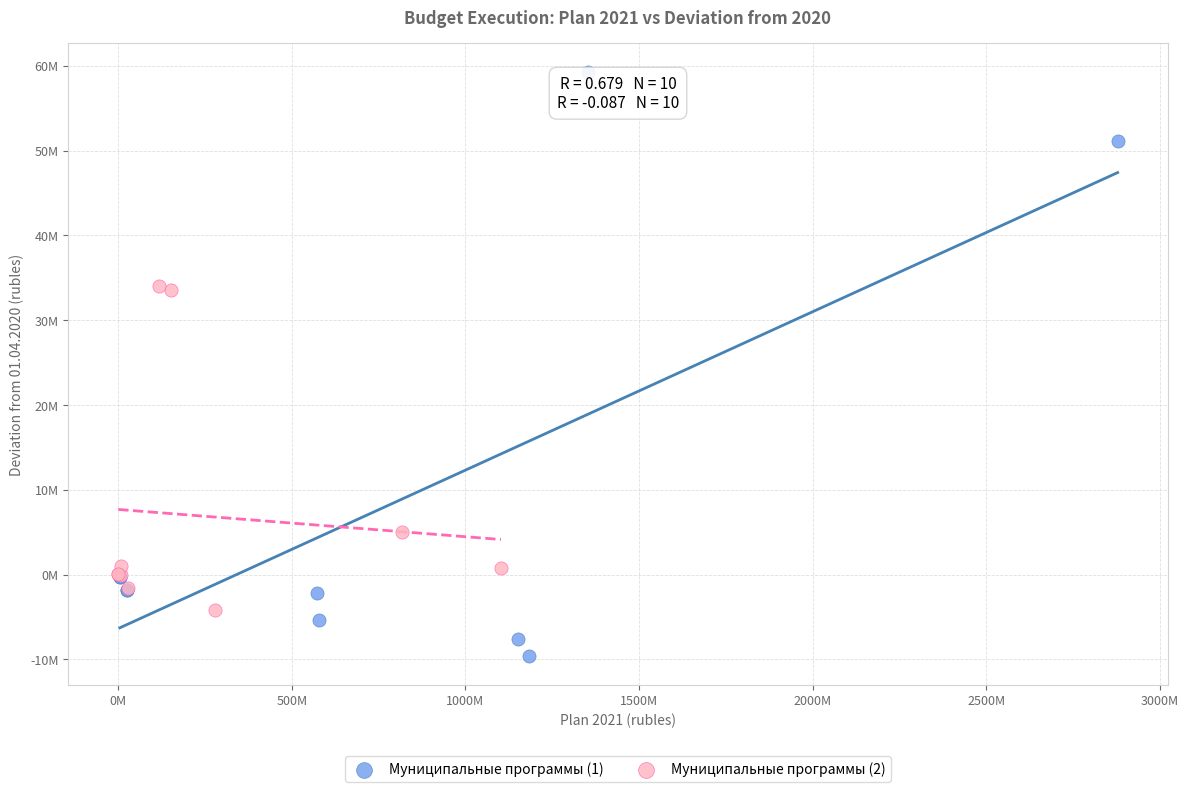

Which series reaches the minimum Y coordinate?

Муниципальные программы (1)